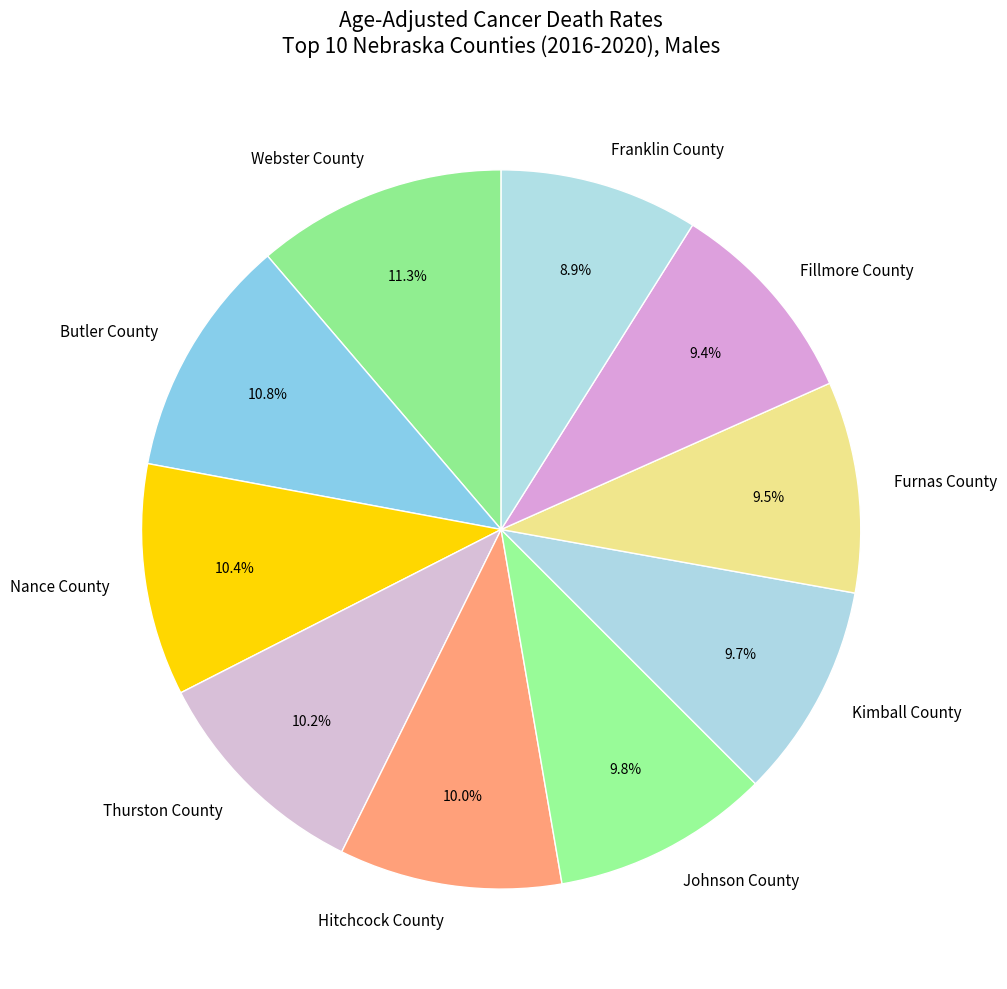

Is it true that Webster County is 11% of the pie?

True